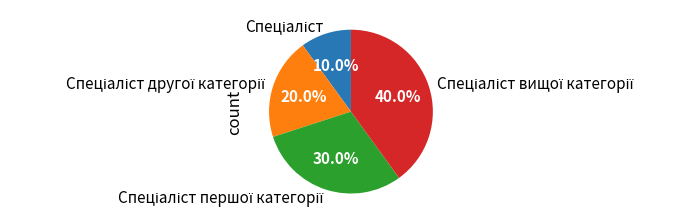

Is there a majority slice in this chart?

No